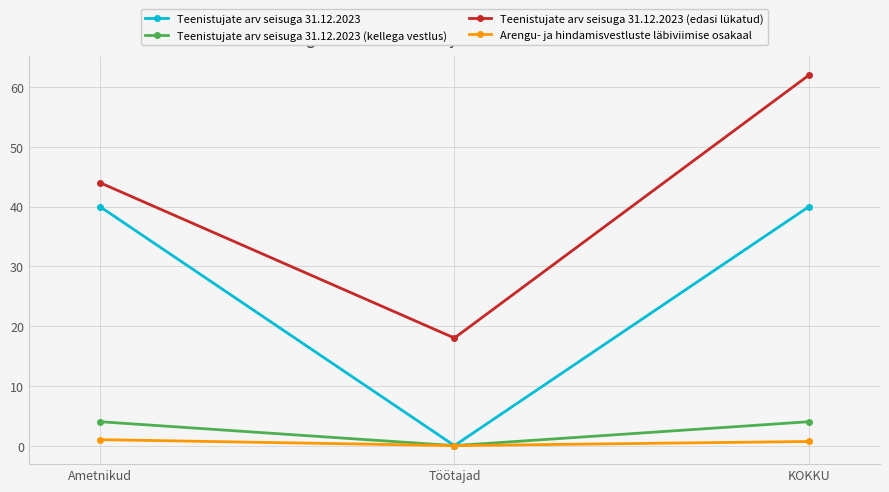

What are all the series names shown in the legend?

Teenistujate arv seisuga 31.12.2023, Teenistujate arv seisuga 31.12.2023 (kellega vestlus), Teenistujate arv seisuga 31.12.2023 (edasi lükatud), Arengu- ja hindamisvestluste läbiviimise osakaal